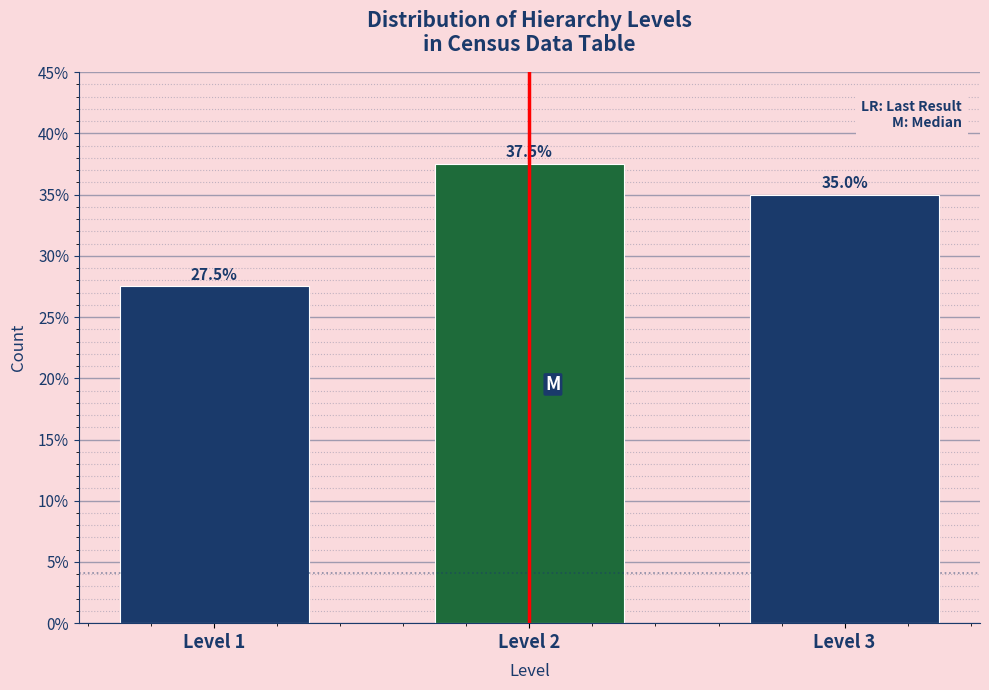

Reading left to right, extract all data points from this chart.

Level 1=27.5	Level 2=37.5	Level 3=35.0